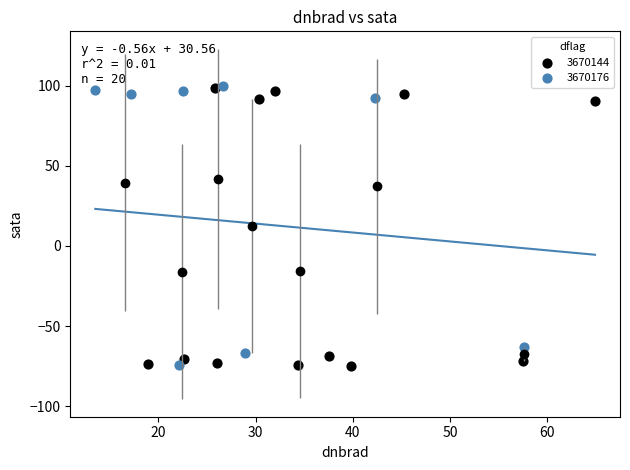

What are all the series names shown in the legend?

3670144, 3670176